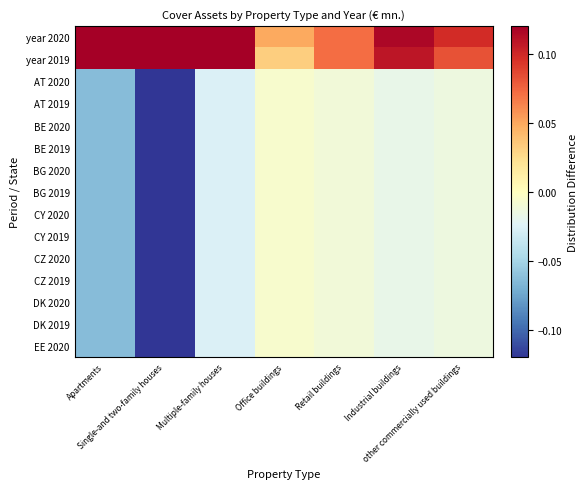

Rank the series at Single-and two-family houses from lowest to highest value.

AT 2020, AT 2019, BE 2020, BE 2019, BG 2020, BG 2019, CY 2020, CY 2019, CZ 2020, CZ 2019, DK 2020, DK 2019, EE 2020, year 2019, year 2020